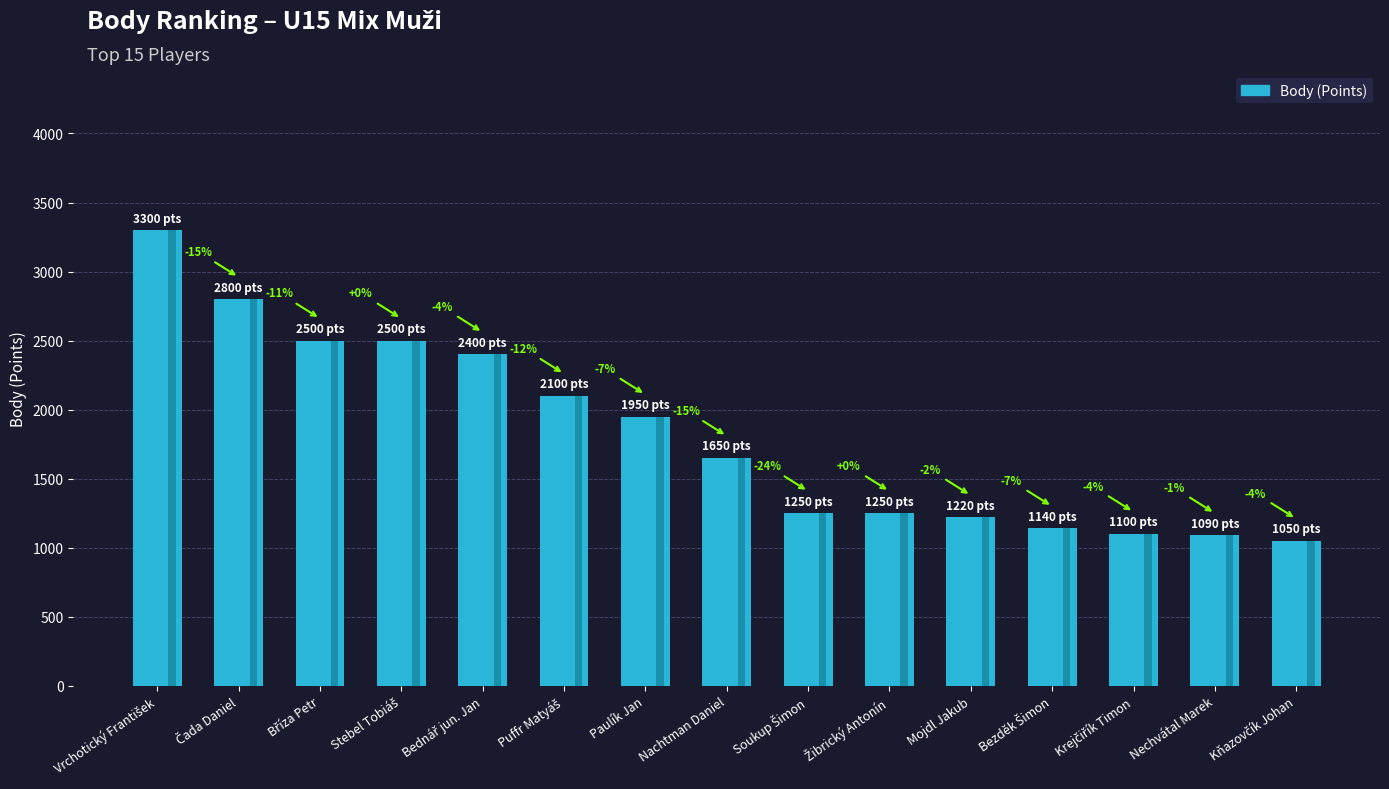

Where does the data first go above 1650?

Vrchotický František